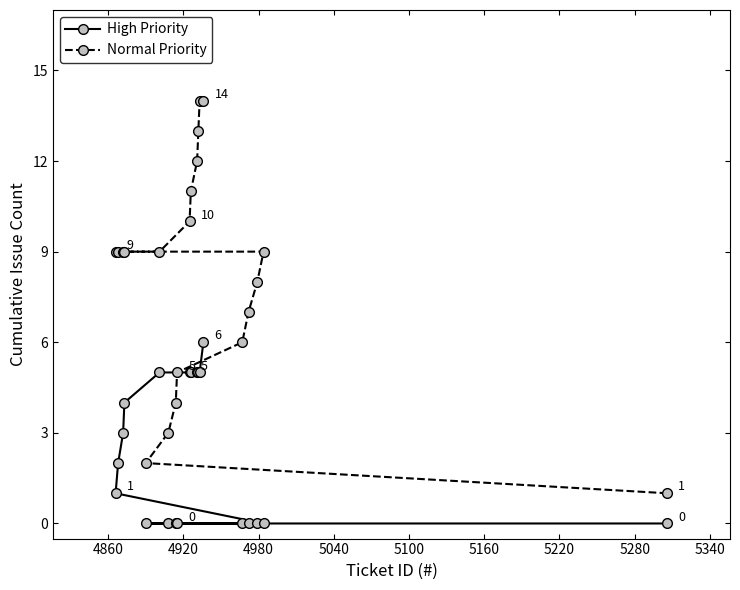

Which series has the largest total across all categories?

Normal Priority